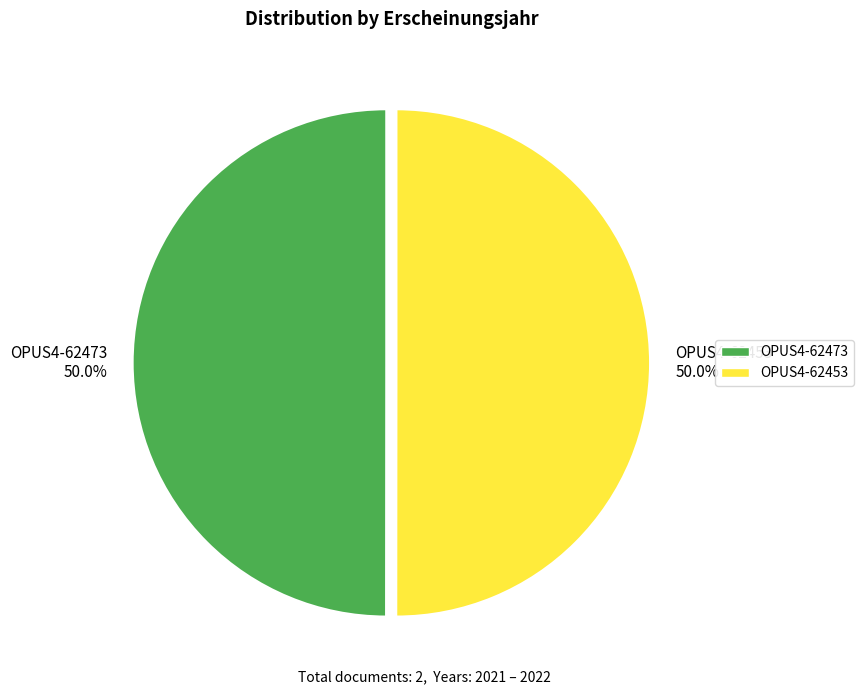

To the nearest percent, what portion does OPUS4-62453 represent?

50%